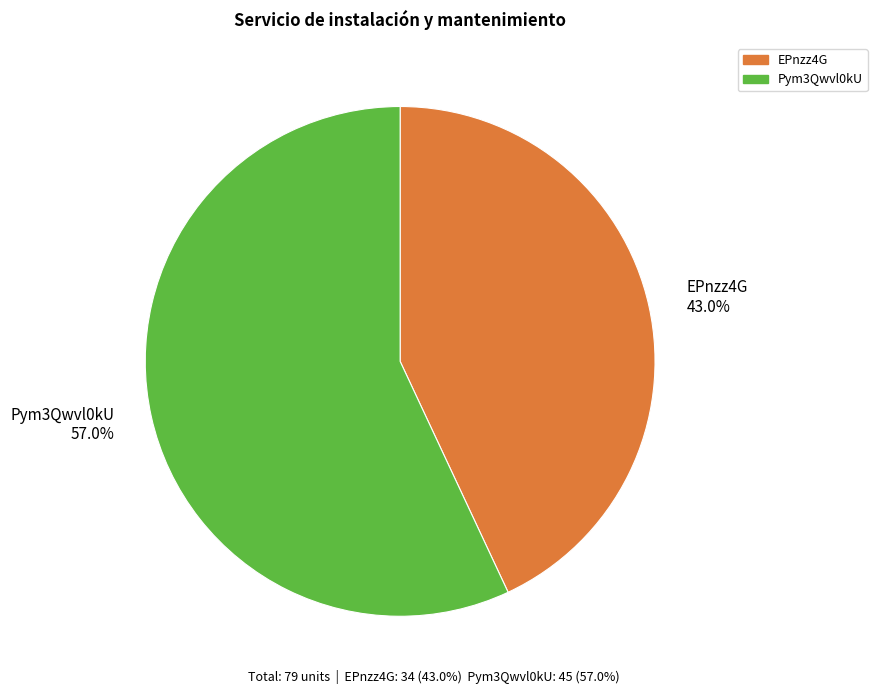

Approximately how many times larger is the value at EPnzz4G compared to Pym3Qwvl0kU?

0.8